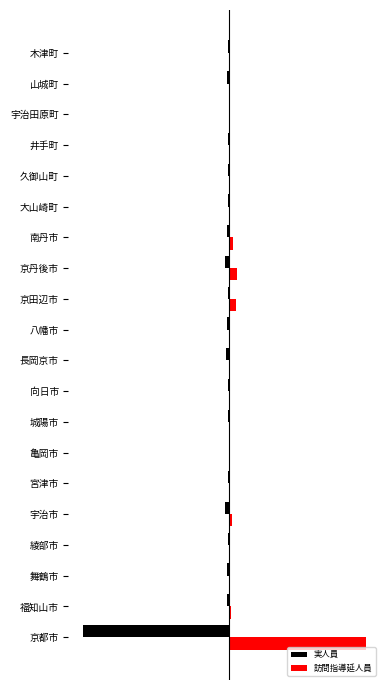

Which series has the widest spread of values?

実人員